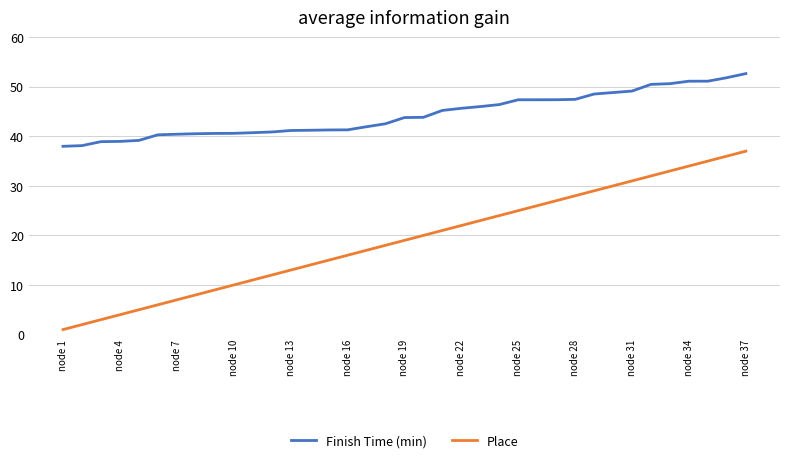

What is the highest value of the Place series?

37.0